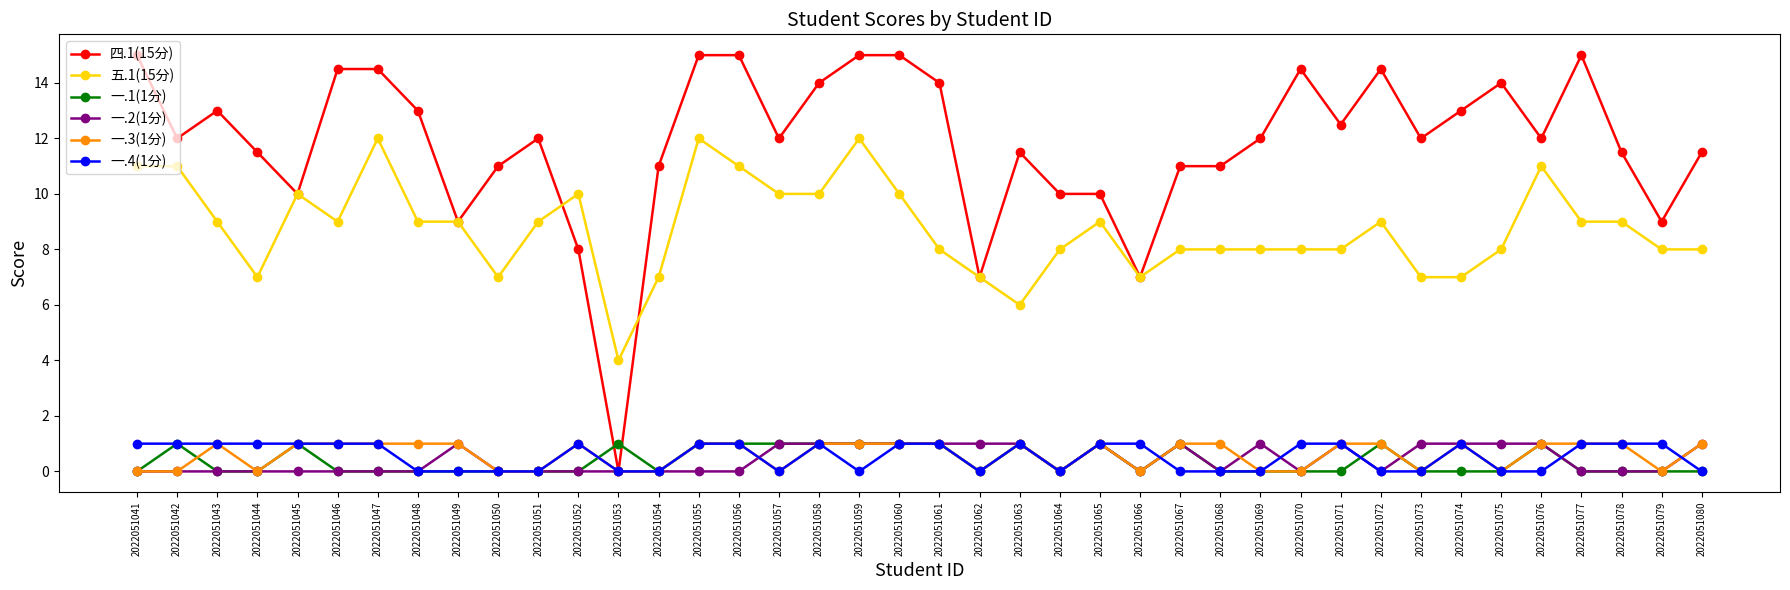

Which series has the largest total across all categories?

四.1(15分)